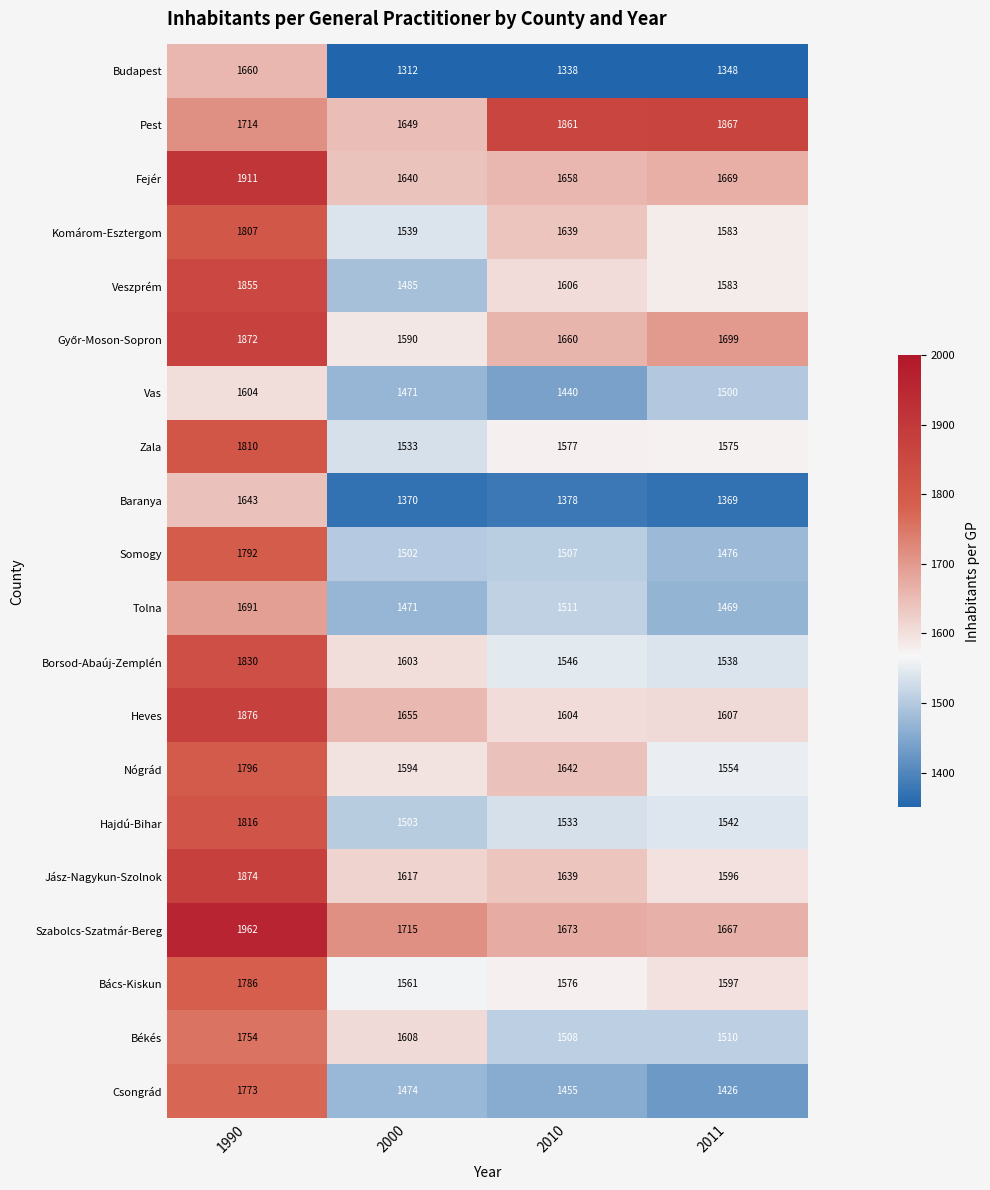

Which series has the largest range (max minus min)?

Veszprém